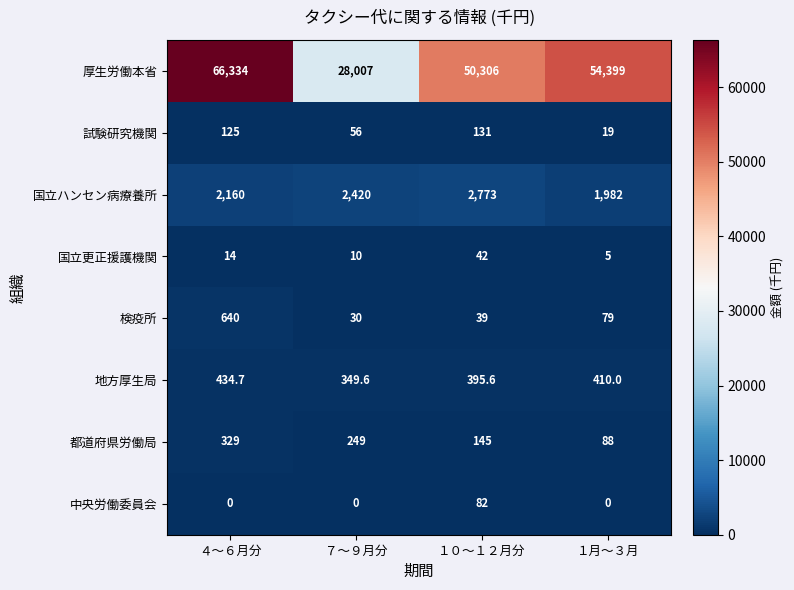

How many series are shown in this chart?

8